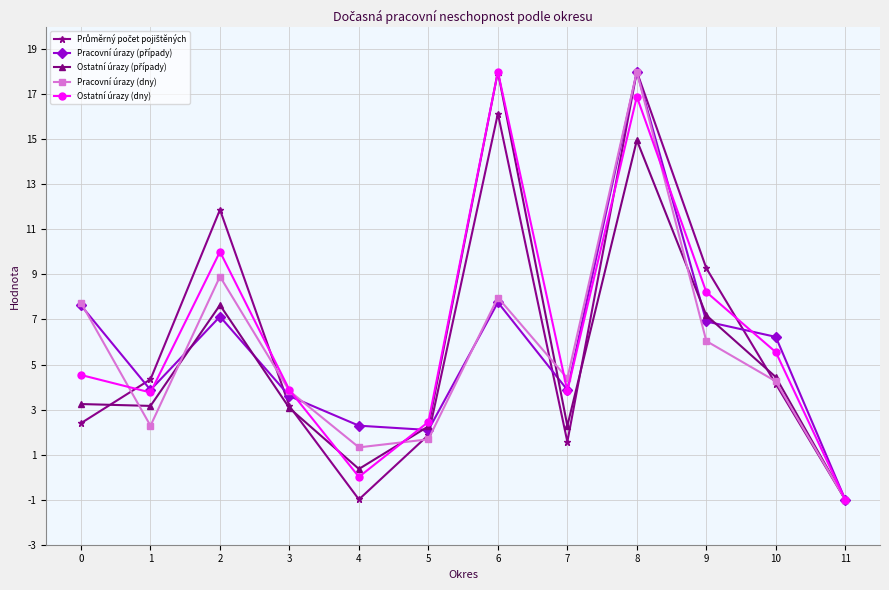

What is the minimum value shown in the chart?

-1.0